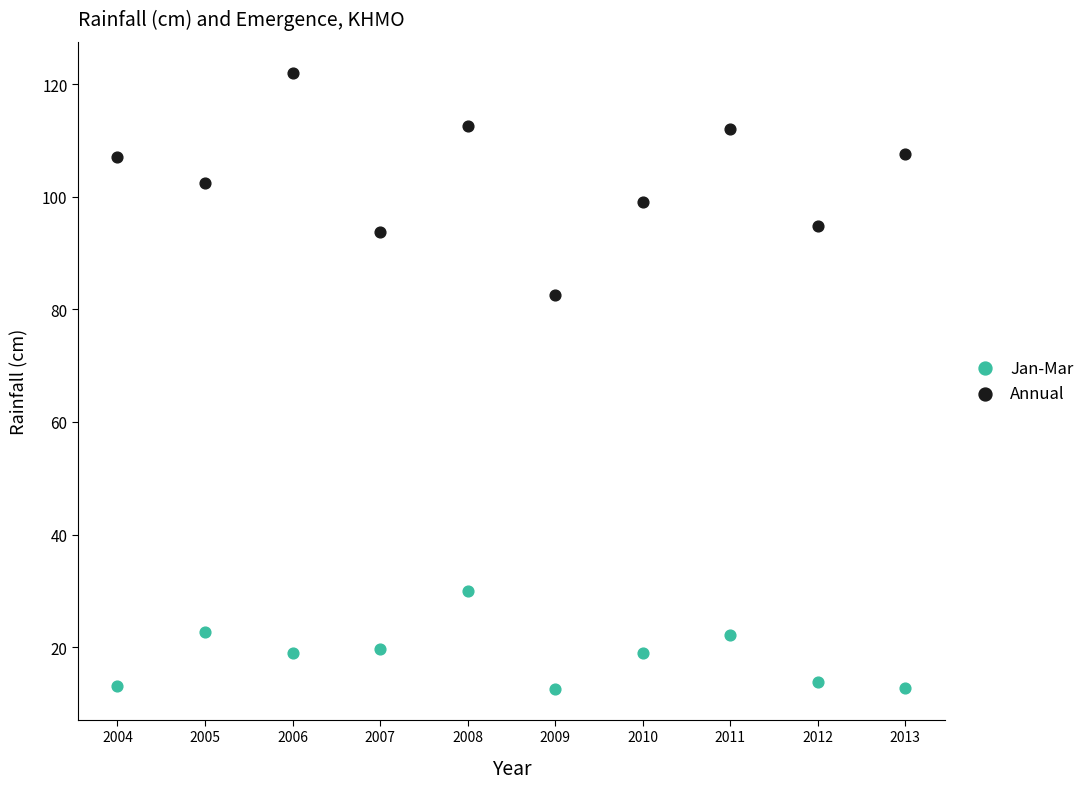

Across all series, what Y value is closest to 67?

82.5